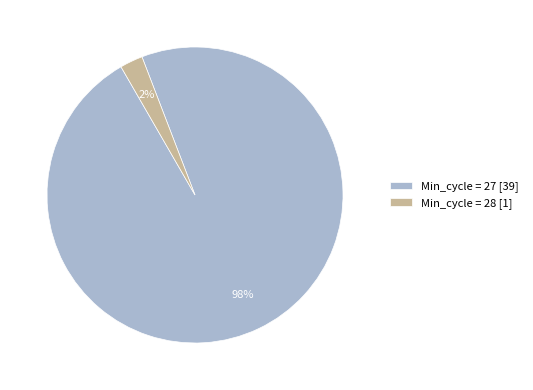

Combined, do Min_cycle = 27 [39] and Min_cycle = 28 [1] account for over 50%?

Yes